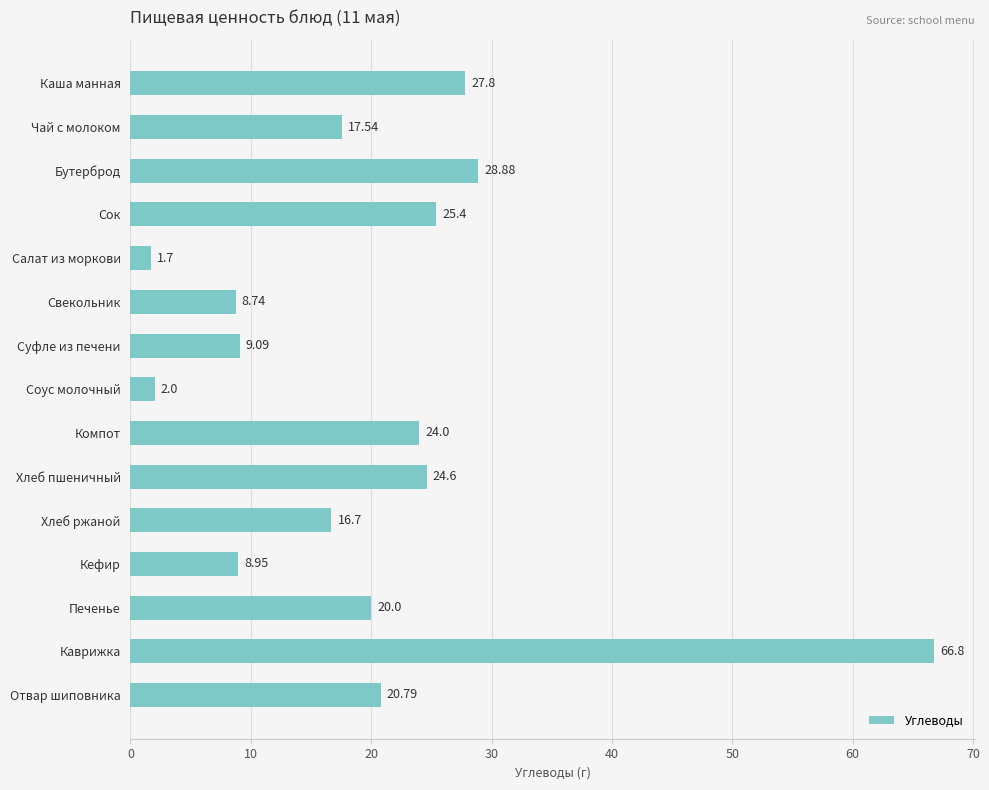

What is the ratio of the value at Бутерброд to the value at Хлеб ржаной?

1.7